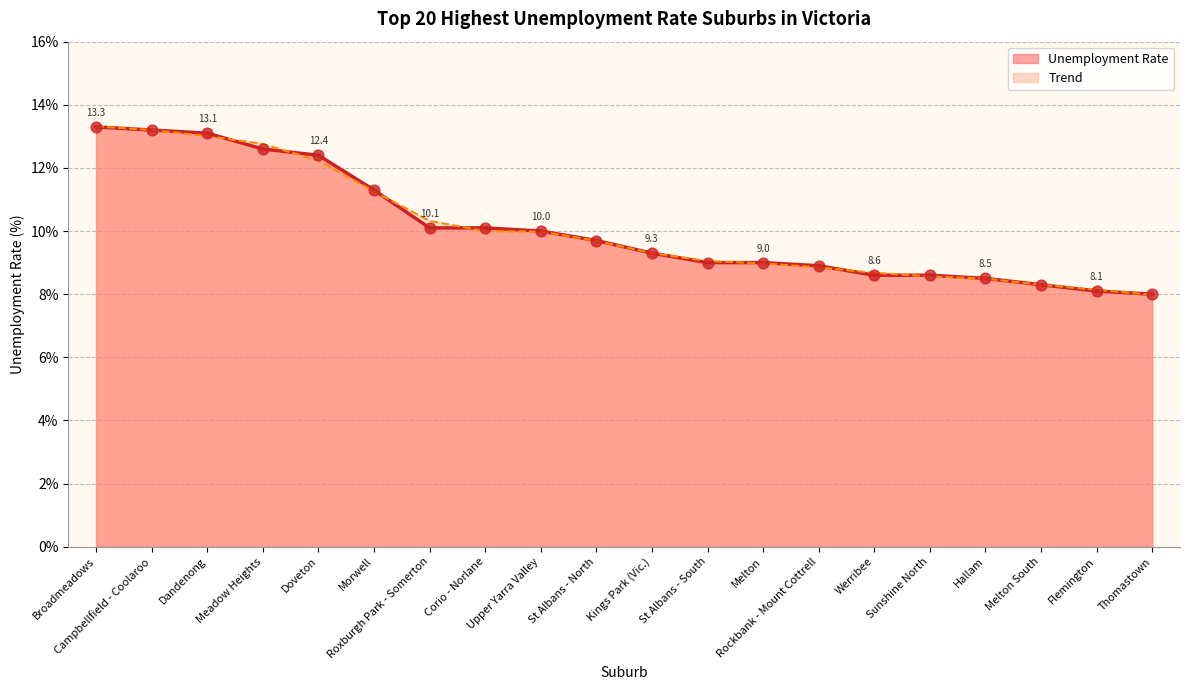

What is the change in value from Rockbank - Mount Cottrell to Hallam?

-0.4